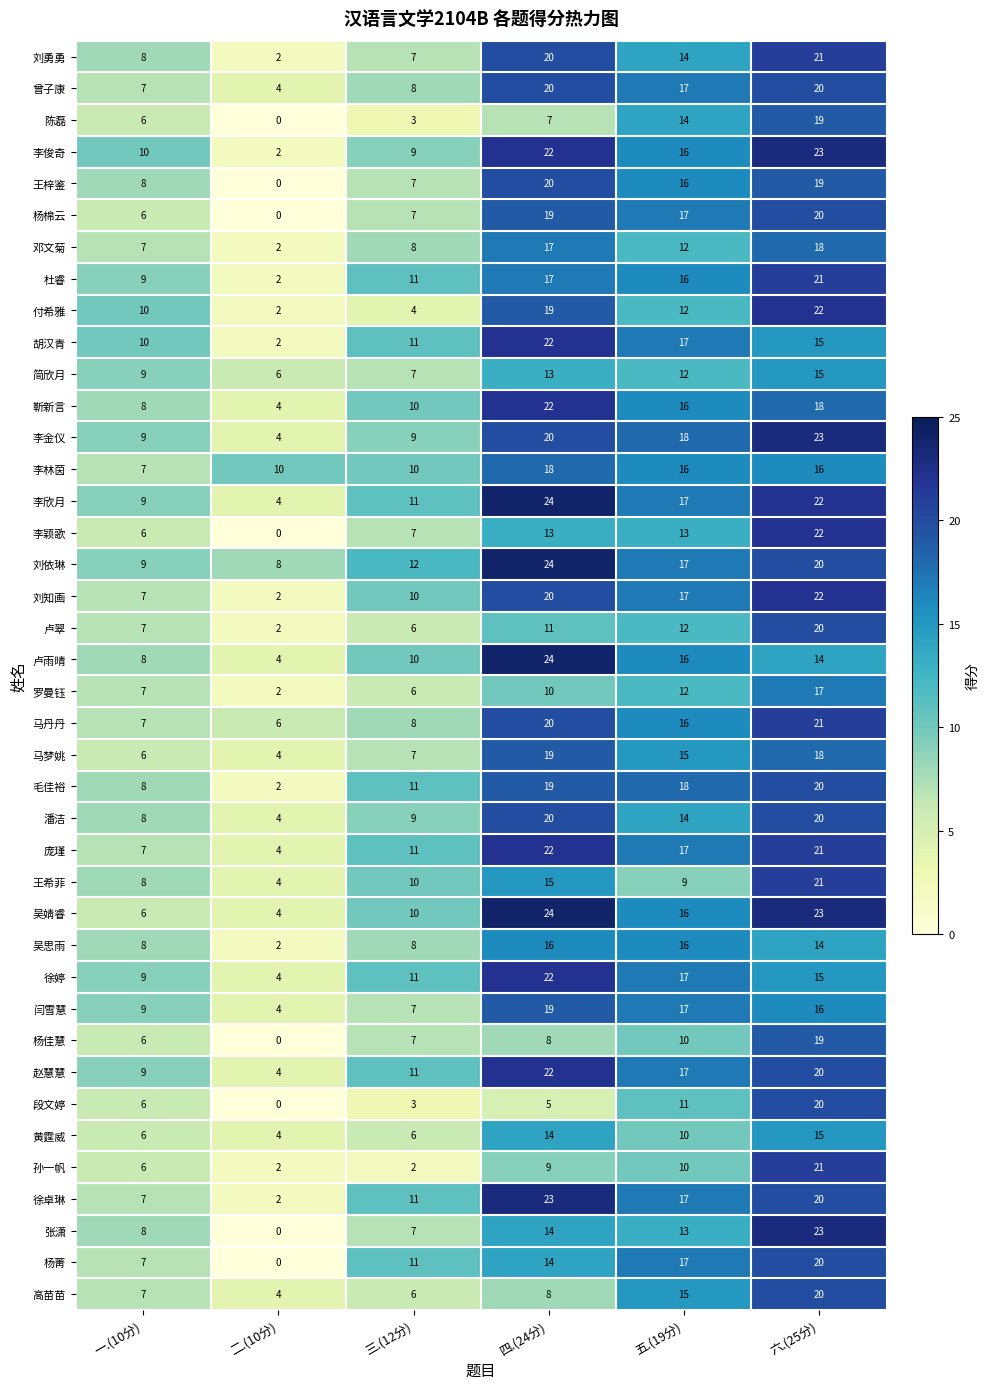

At which label does 毛佳裕 first exceed 18?

四.(24分)